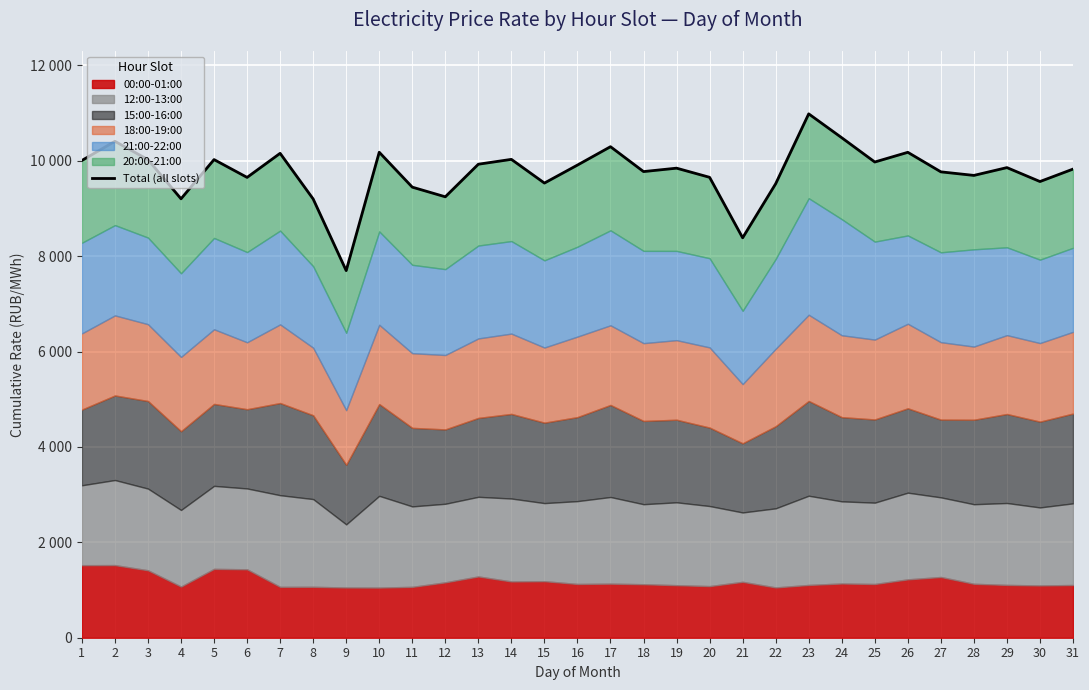

How many interior local valleys (lower than both neighbors) does the data have?

10